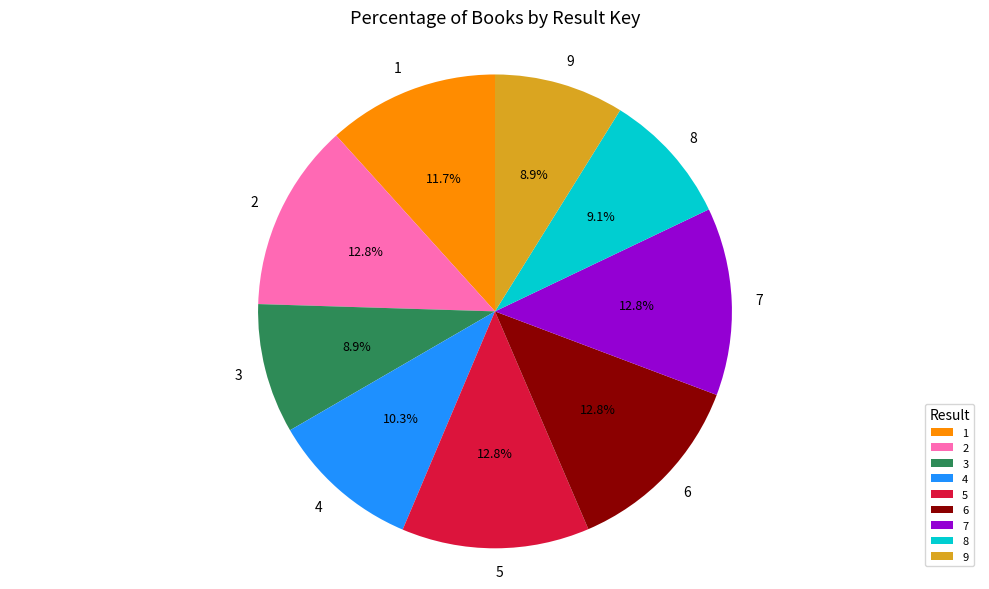

What percentage do 7 and 5 together represent?

25.6%